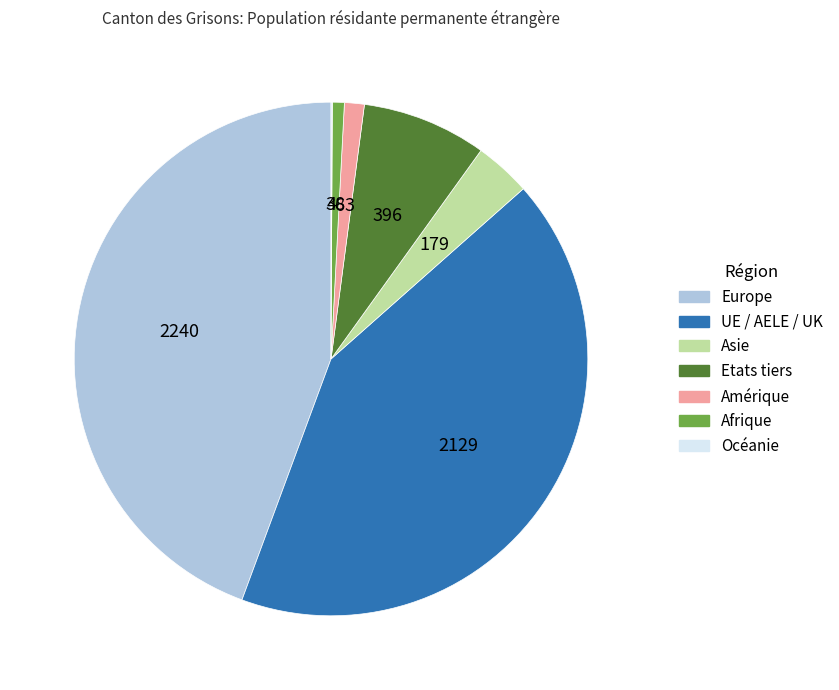

Is it true that UE / AELE / UK is 42% of the pie?

True